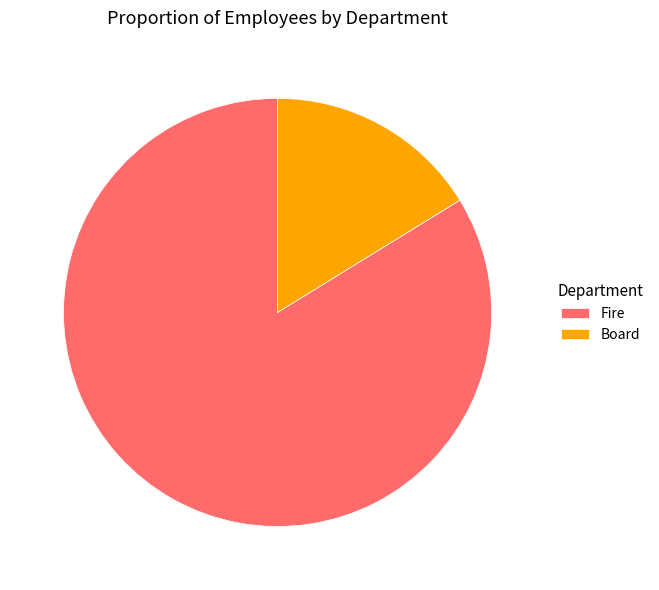

Rank the categories by value from lowest to highest.

Board, Fire